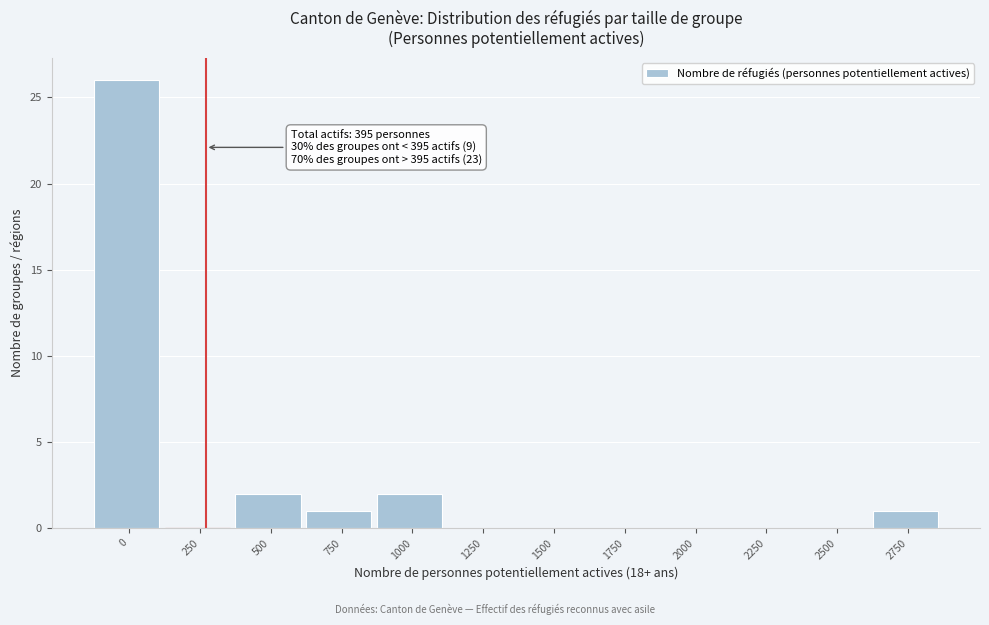

Reading left to right, what are all the values shown in this chart?

0=26	250=0	500=2	750=1	1000=2	1250=0	1500=0	1750=0	2000=0	2250=0	2500=0	2750=1